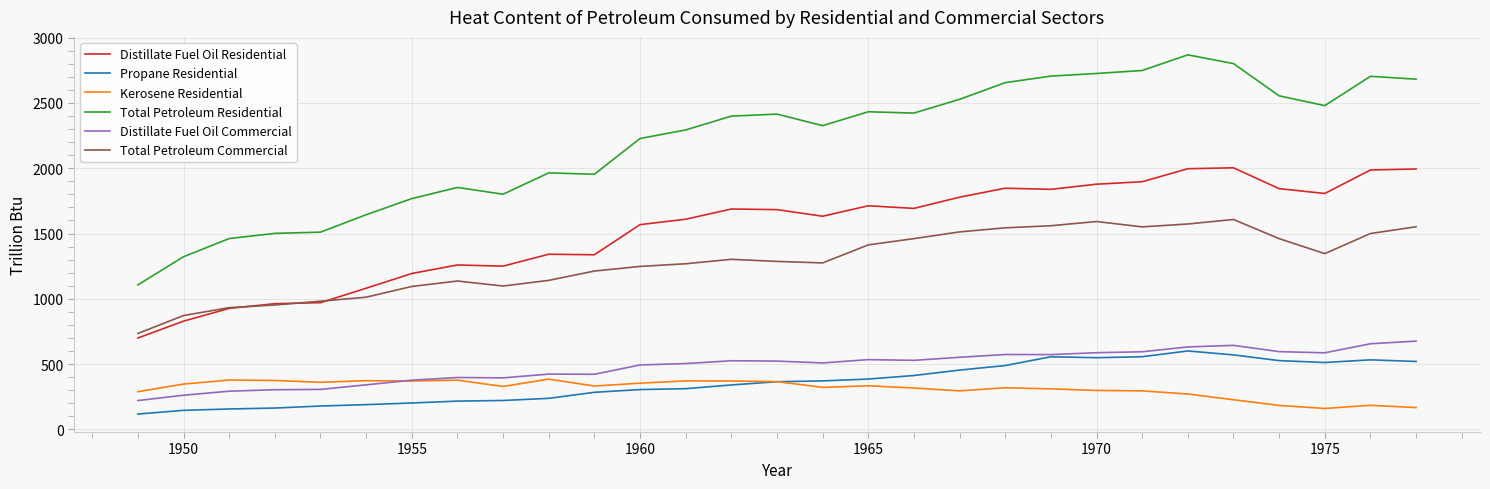

What is the minimum value shown in the chart?

117.6